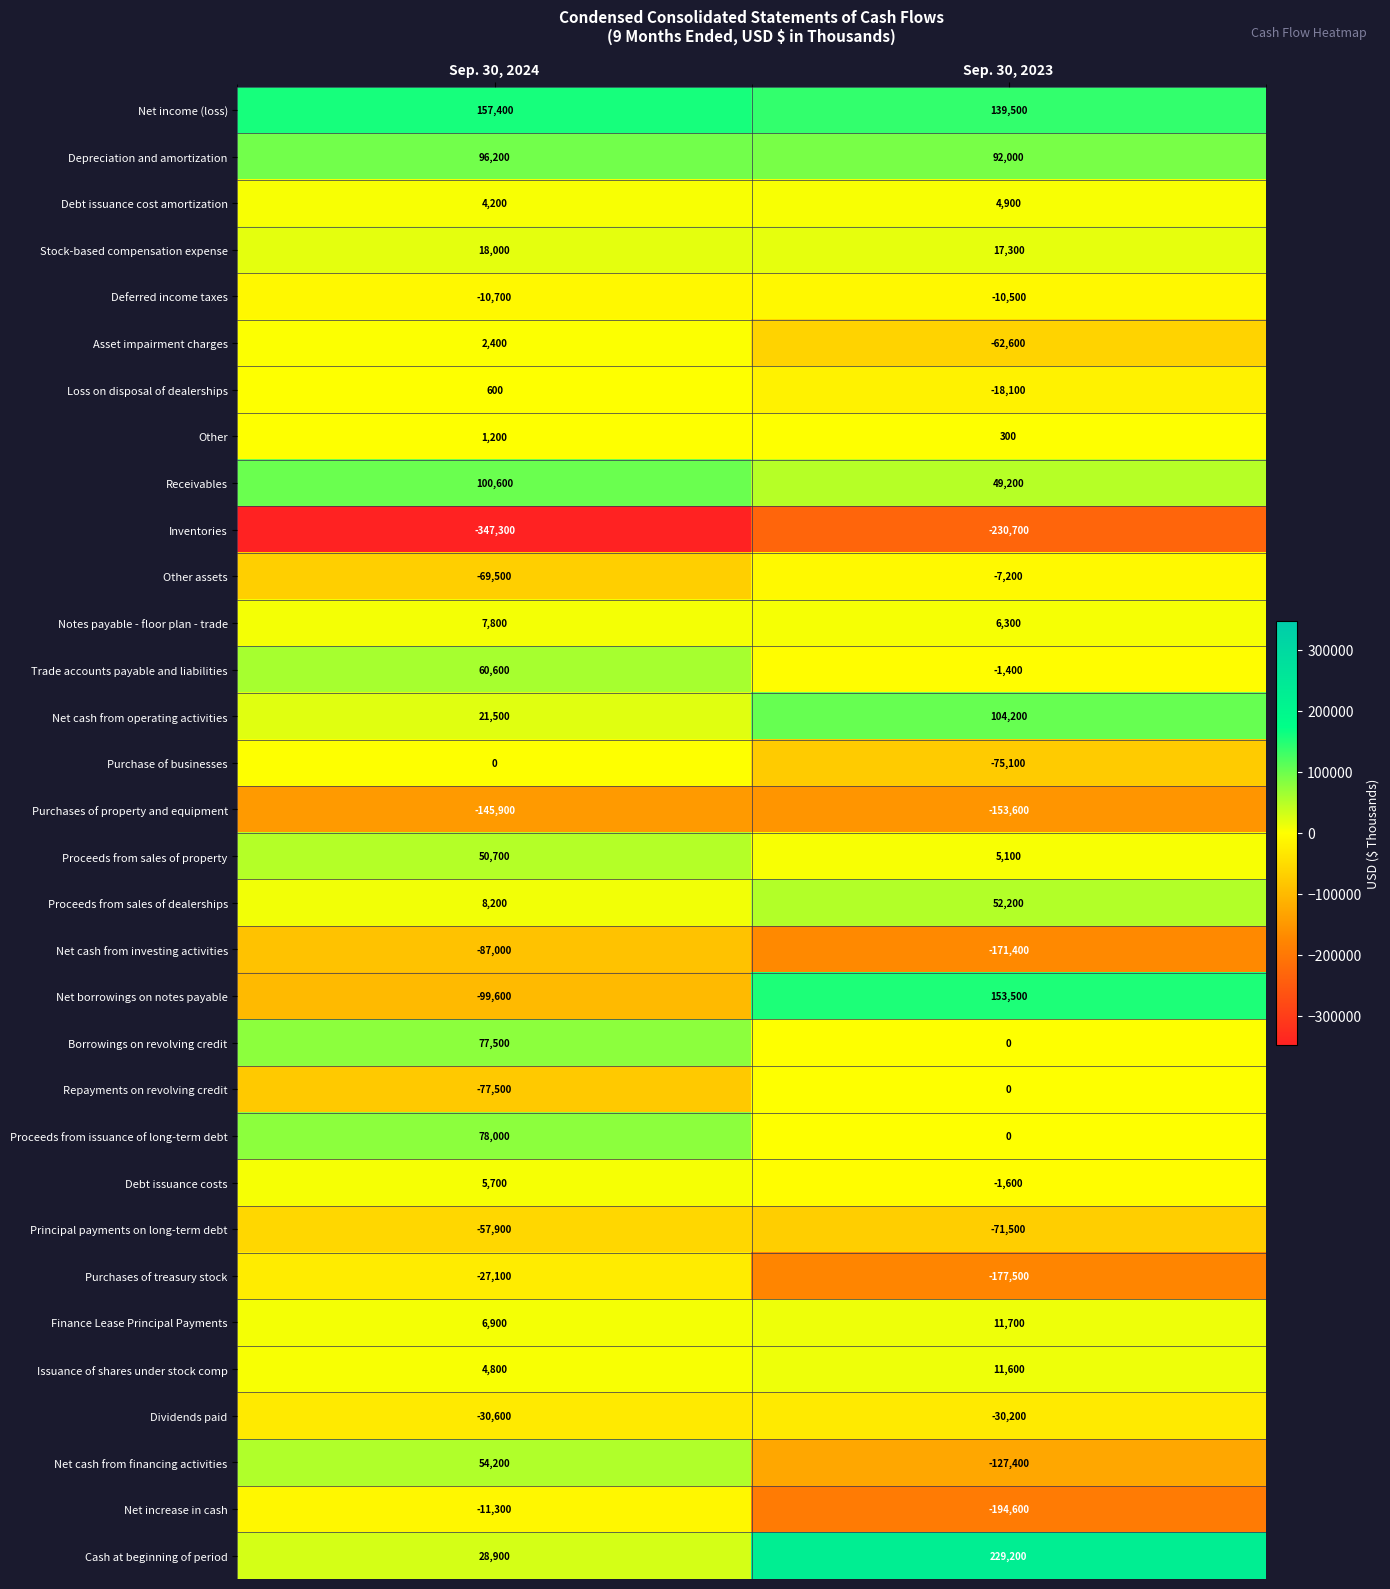

At which category does the chart reach its minimum across all series?

Sep. 30, 2024